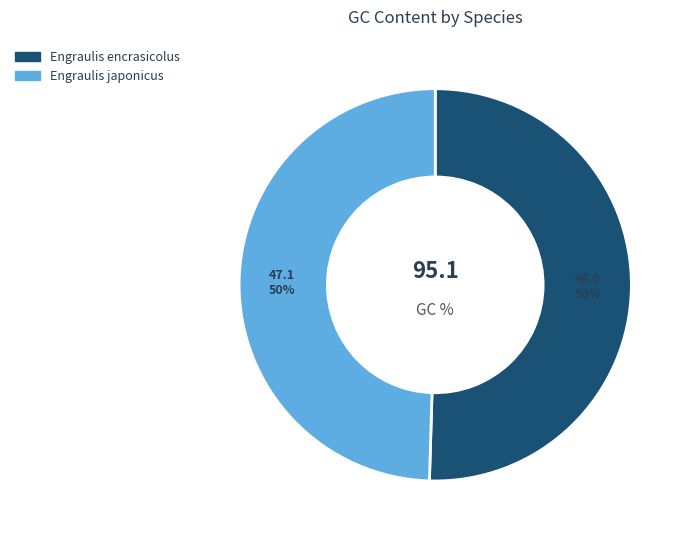

To the nearest percent, what is the combined percentage of Engraulis japonicus and Engraulis encrasicolus?

100%